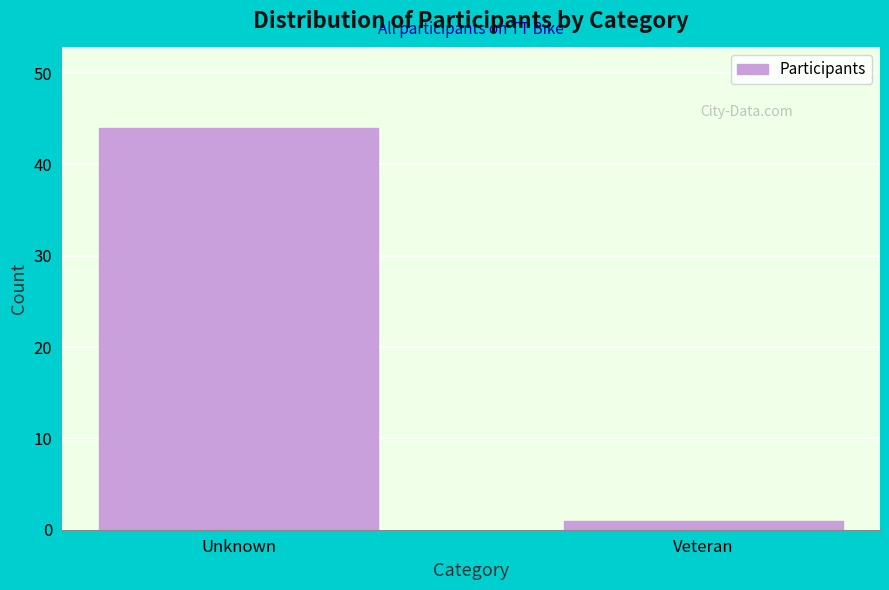

Reading right to left, what are all the values shown in this chart?

Veteran=1	Unknown=44